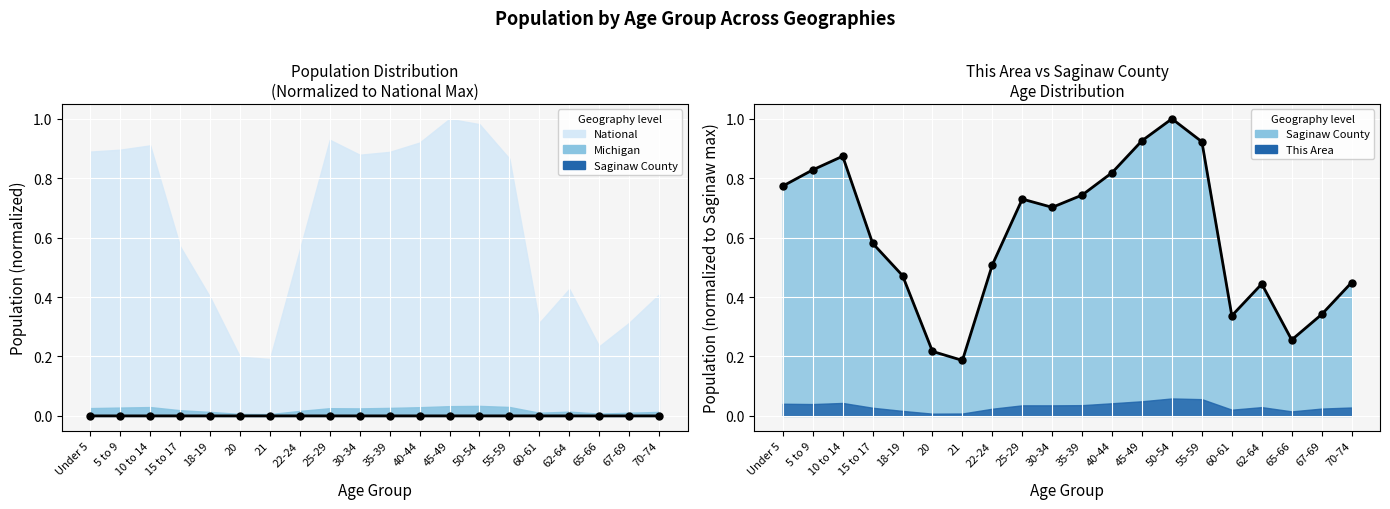

Which series has the largest total across all categories?

Saginaw (trend)